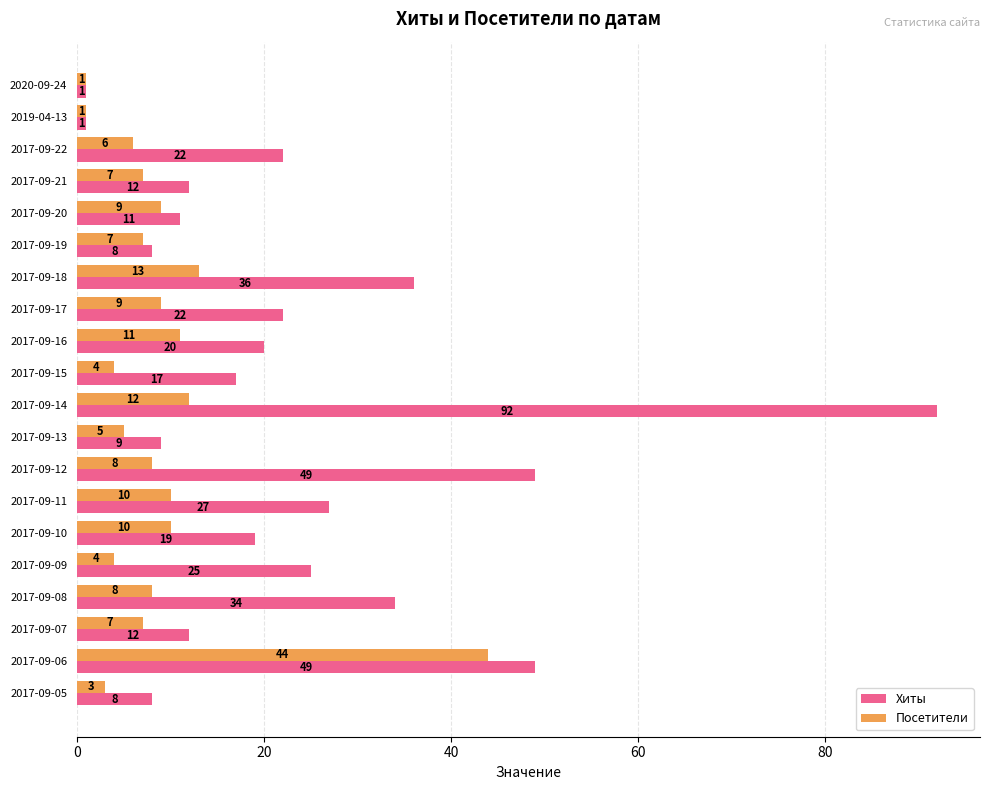

Is it true that Посетители equals 9 at 2017-09-20?

True